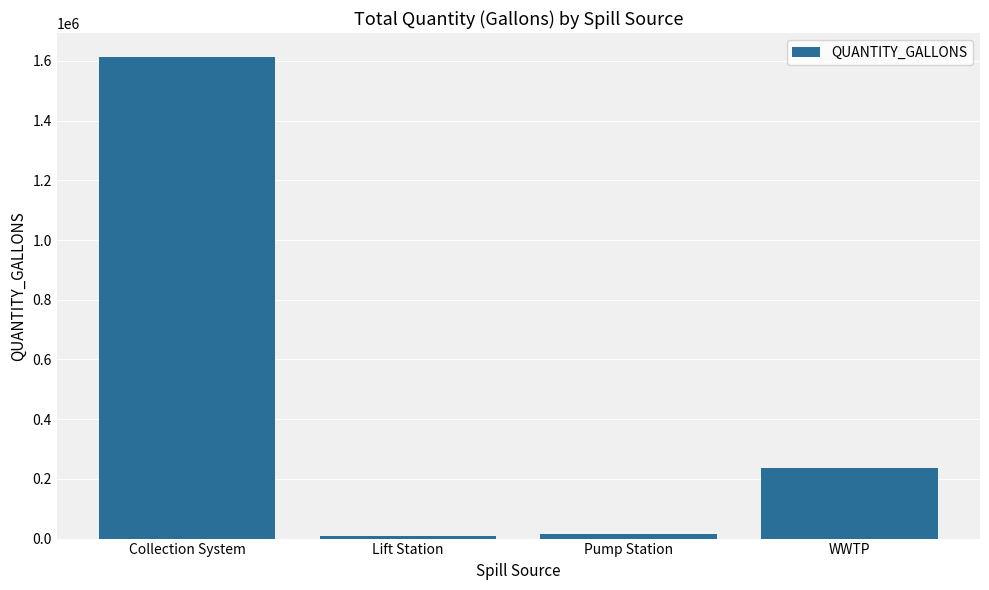

At which category does the chart reach its peak across all series?

Collection System